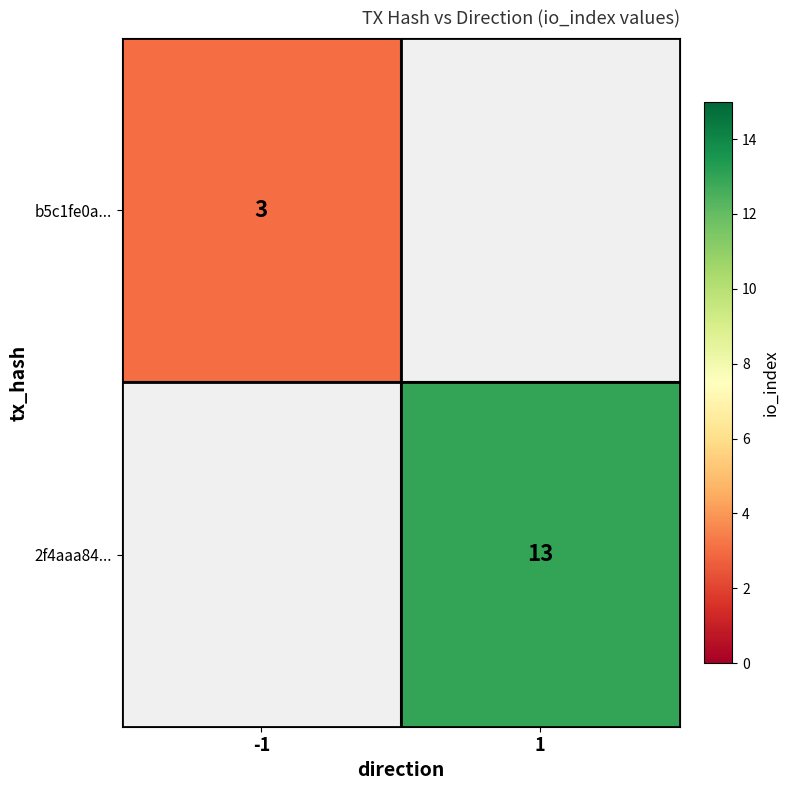

The b5c1fe0a... series shows 2 at -1. True or false?

False